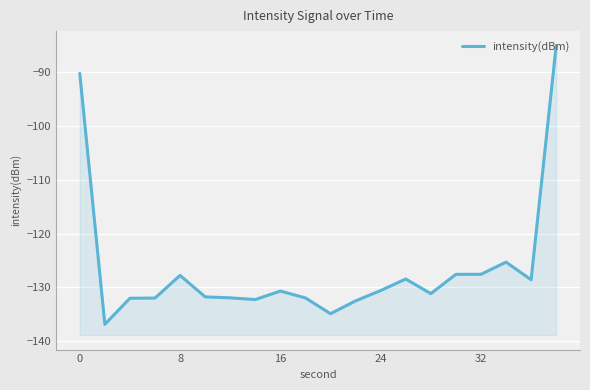

Reading left to right, list all the values displayed in this chart.

-90.3	-136.8	-132.0	-132.0	-127.8	-131.7	-131.9	-132.2	-130.7	-131.9	-134.9	-132.5	-130.6	-128.4	-131.1	-127.6	-127.6	-125.3	-128.6	-85.2